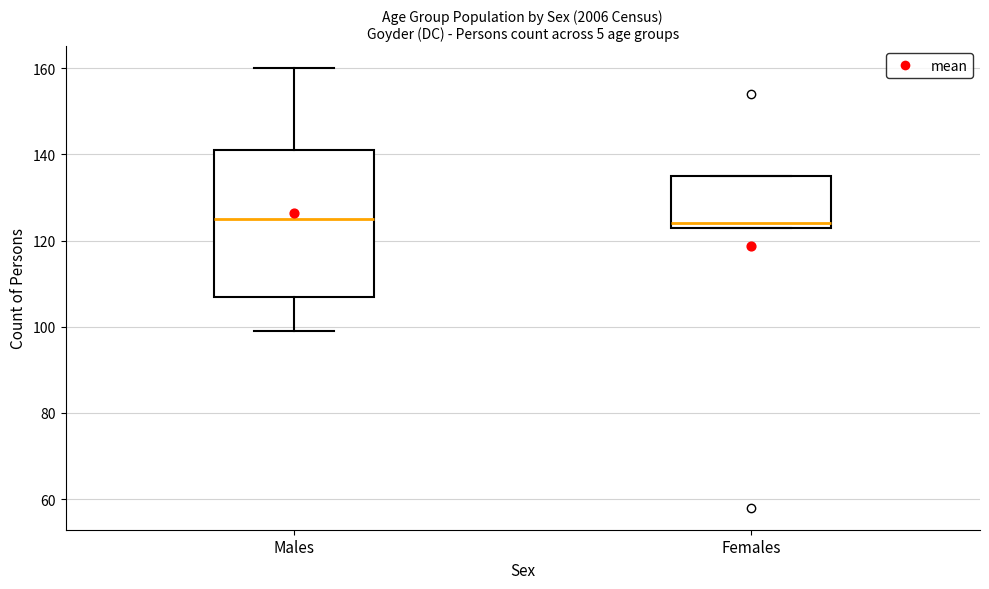

Reading left to right, transcribe this box plot: for each box, give where its median line is, the range the box spans, and where its two whiskers end, as read against the y-axis. The values are not printed on the chart, so give them approximately, as read against the axis.

Males: median 126, box 108 to 142, whiskers 100 to 160
Females: median 124 (just above the box's lower edge), box 124 to 136, whiskers 124 to 136